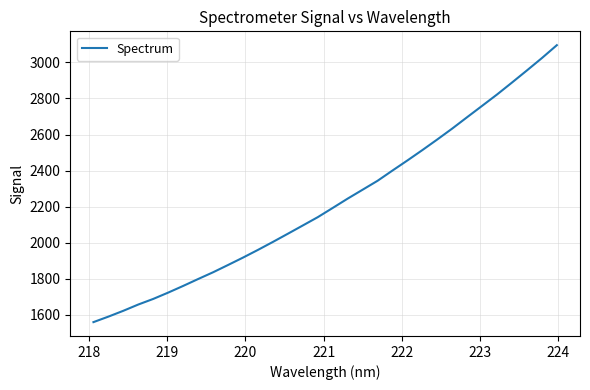

What is the maximum value shown in the chart?

3095.4